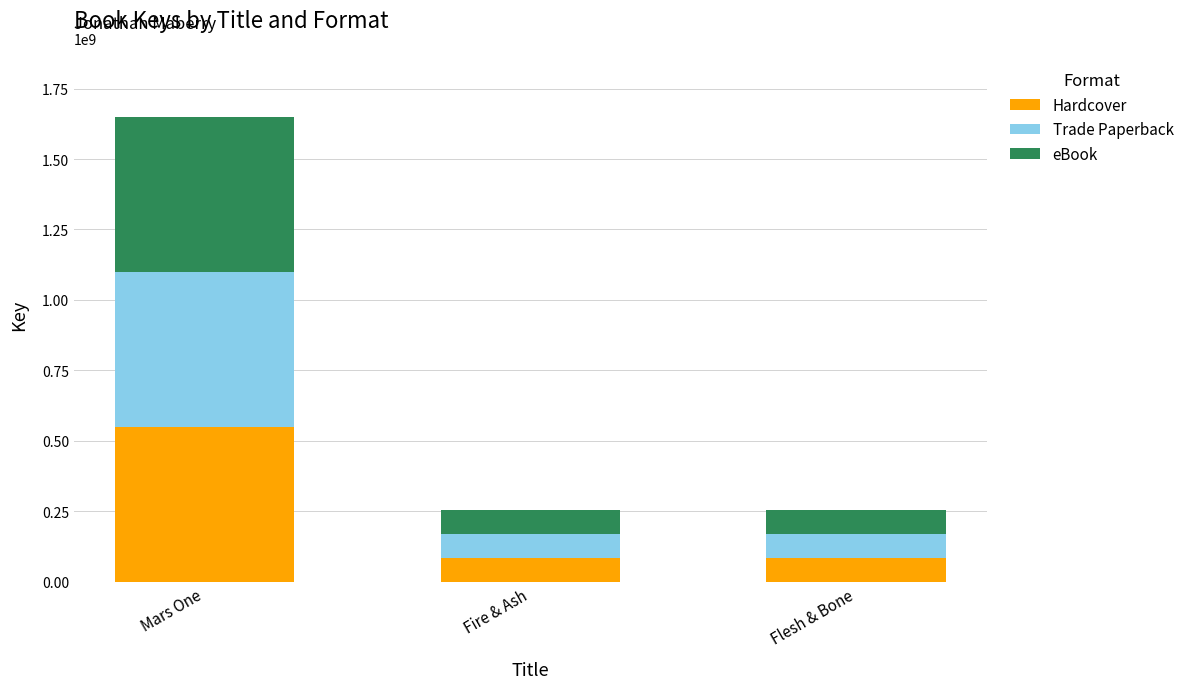

How many distinct data groups are displayed?

3